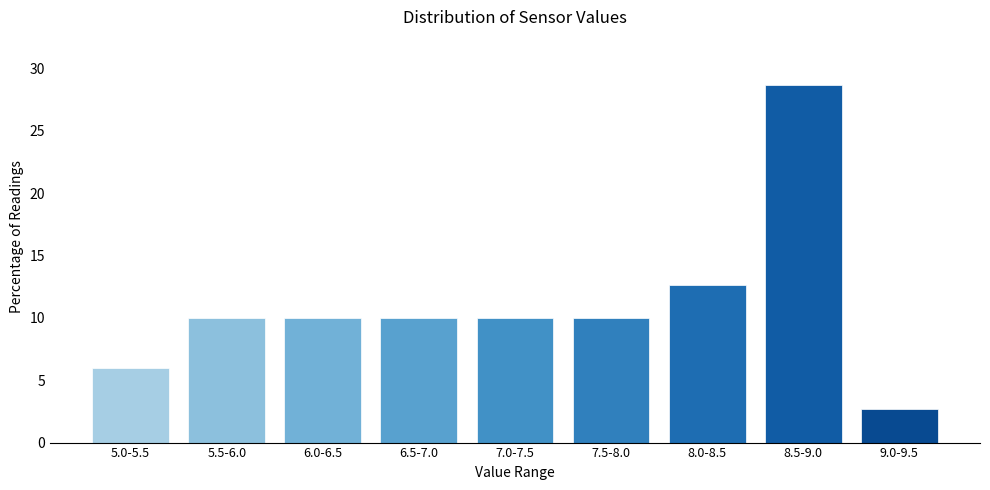

Reading right to left, transcribe all the data shown in this chart.

2.7	28.7	12.7	10.0	10.0	10.0	10.0	10.0	6.0